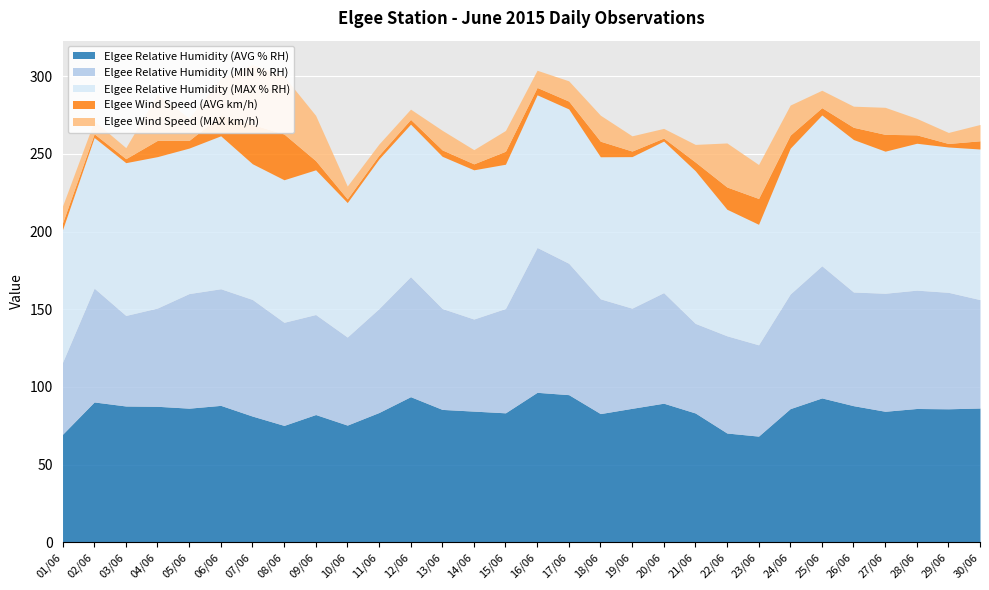

Between 03/06 and 21/06, which series saw the biggest shift?

Elgee Relative Humidity (AVG % RH)